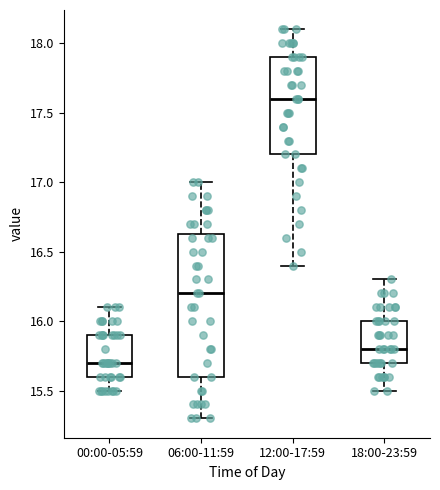

Where does the lower whisker of the box for 12:00-17:59 end on the y-axis? The values are not printed on the chart, so give them approximately, as read against the axis.

16.40